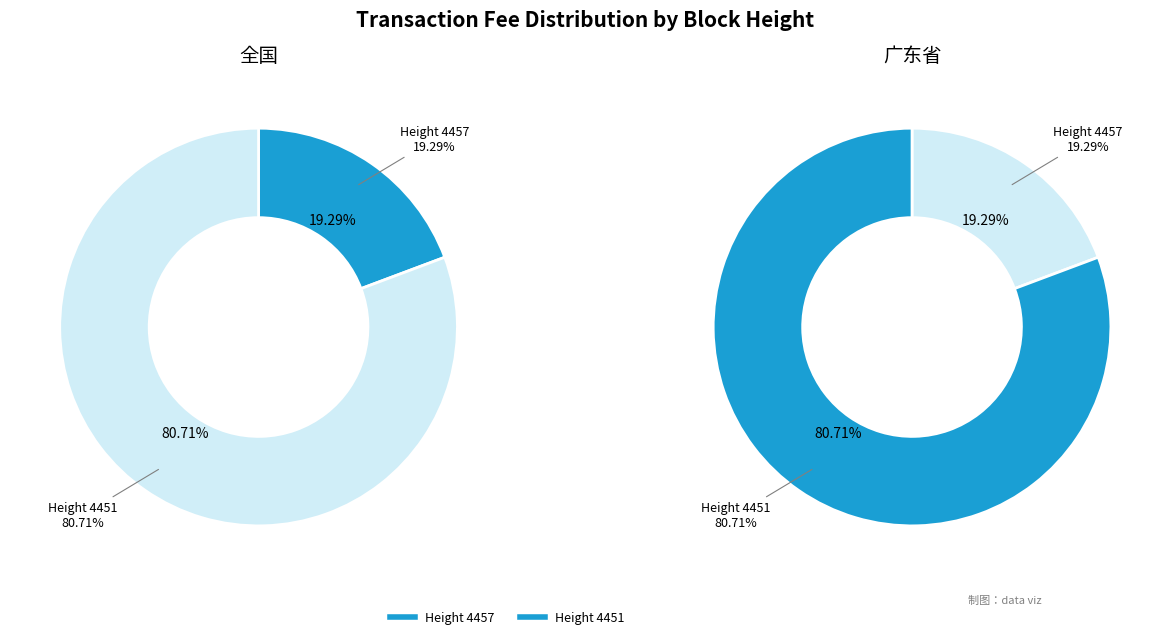

What percentage do 4457 and 4451 together represent?

100.0%